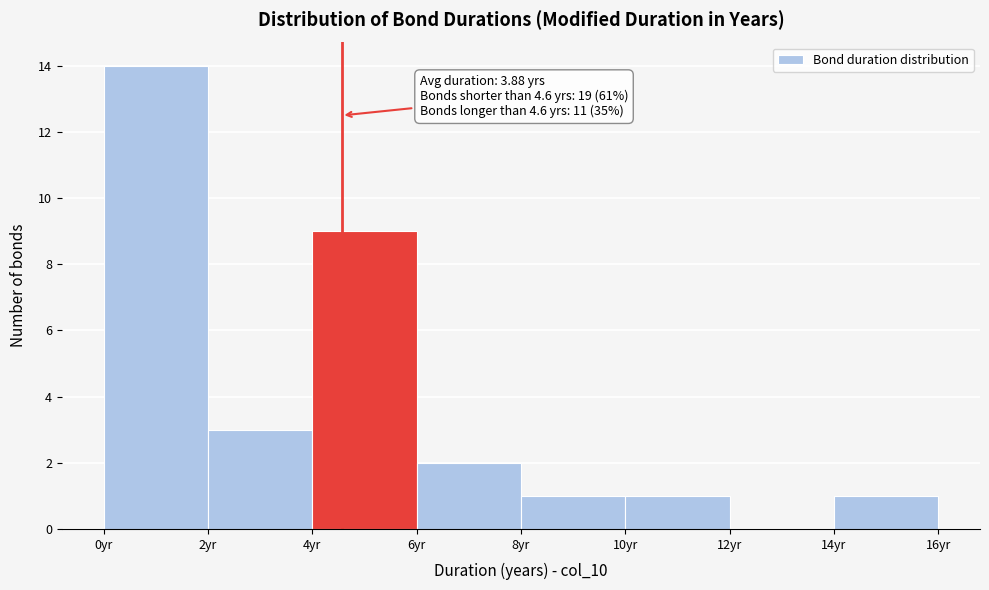

Over which range of the x-axis is the bar tallest?

0 to 2